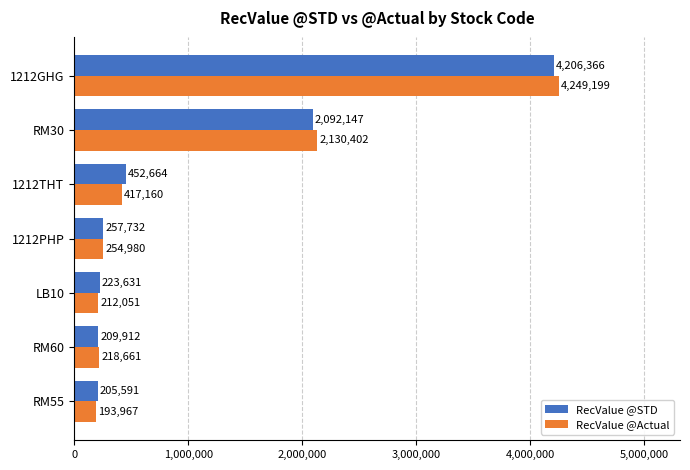

Which category has the lowest value across all series?

RM55